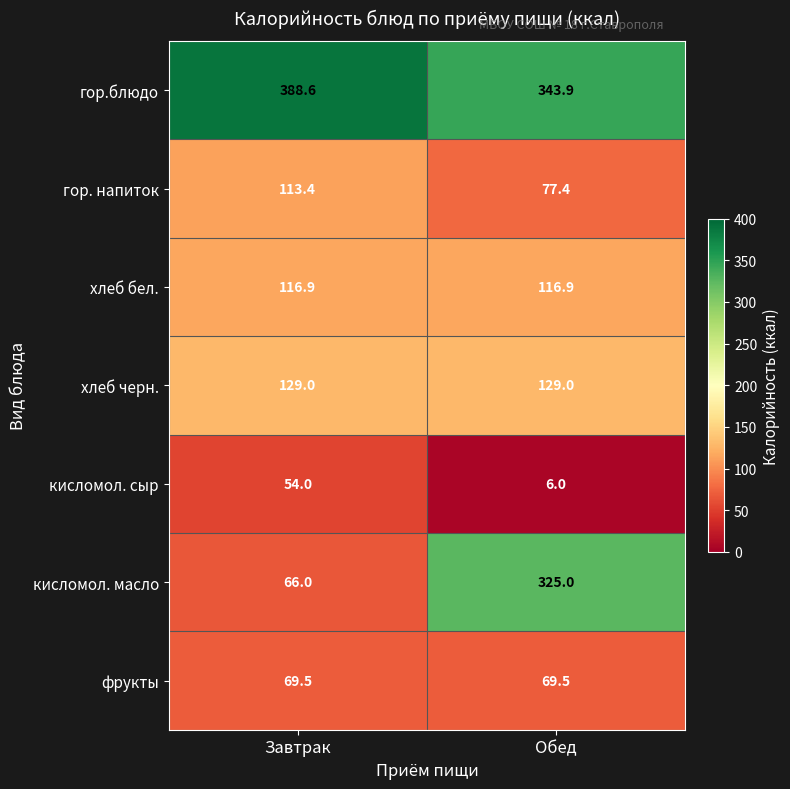

Where does the гор.блюдо series first go above 388?

Завтрак